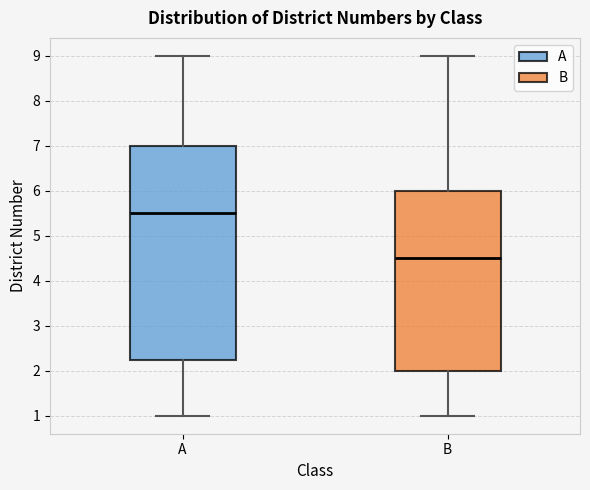

Reading left to right, read every box against the y-axis: the position of its median line, the range the box covers, and the ends of its whiskers. The values are not printed on the chart, so give them approximately, as read against the axis.

A: median 5.5, box 2.3 to 7.0, whiskers 1.0 to 9.0
B: median 4.5, box 2.0 to 6.0, whiskers 1.0 to 9.0